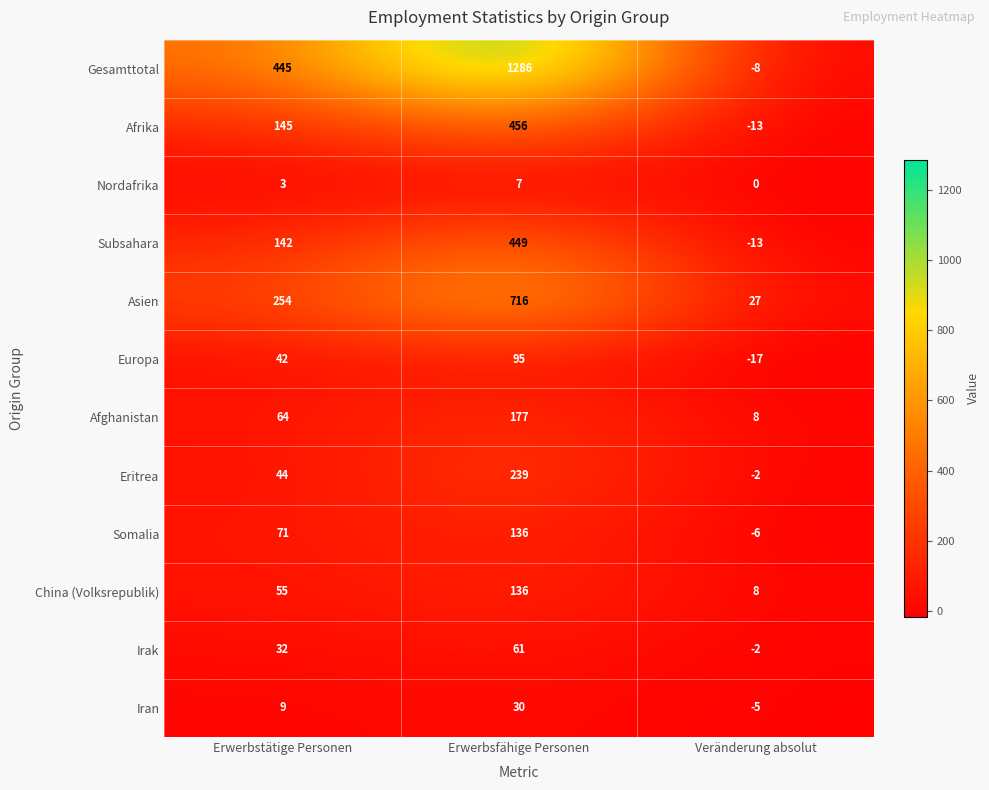

How many series are shown in this chart?

12